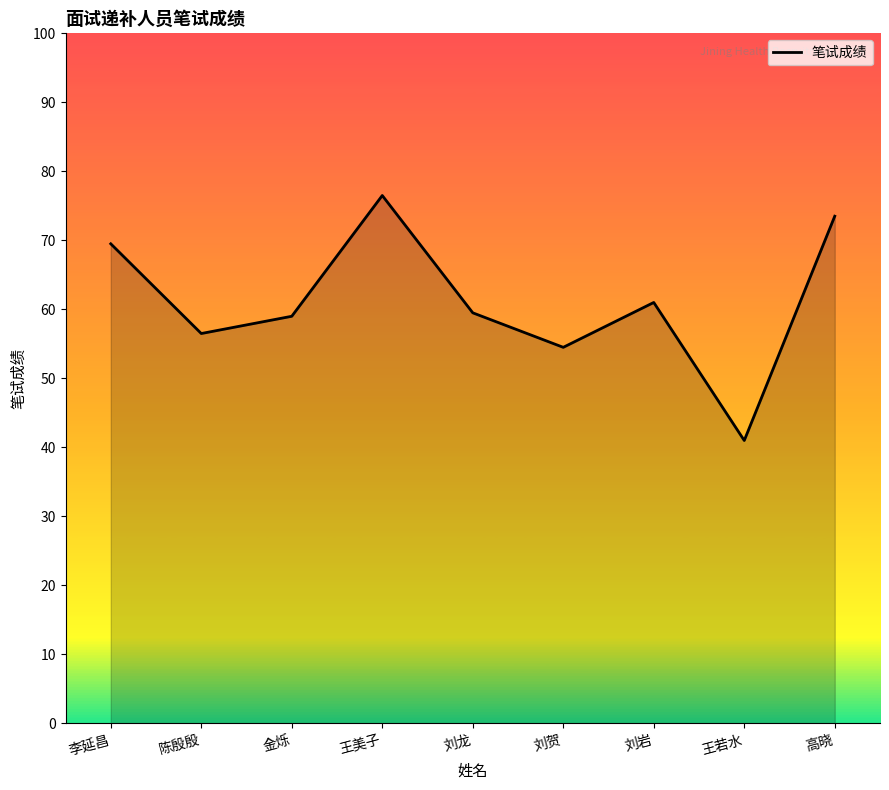

Reading left to right, what are all the values shown in this chart?

69.5	56.5	59.0	76.5	59.5	54.5	61.0	41.0	73.5